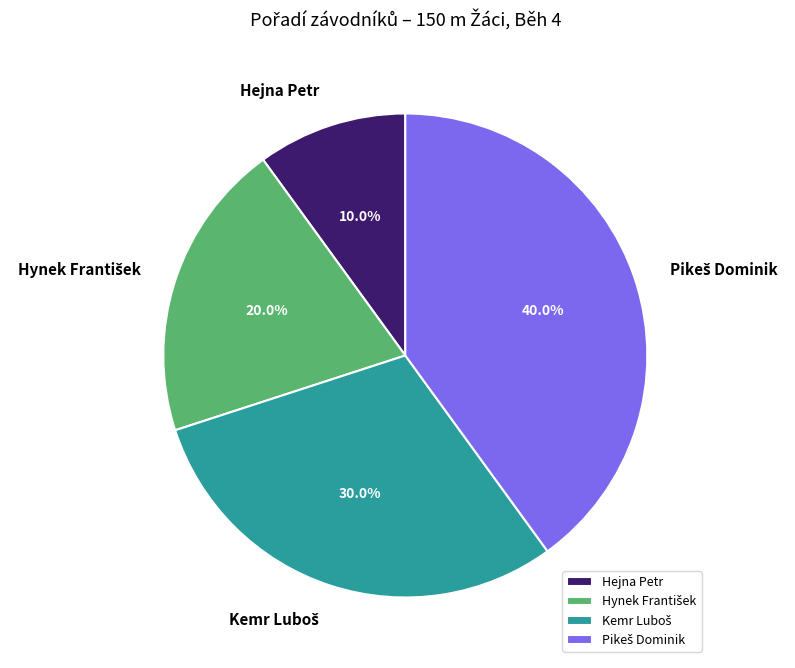

Which slice is the smallest?

Hejna Petr